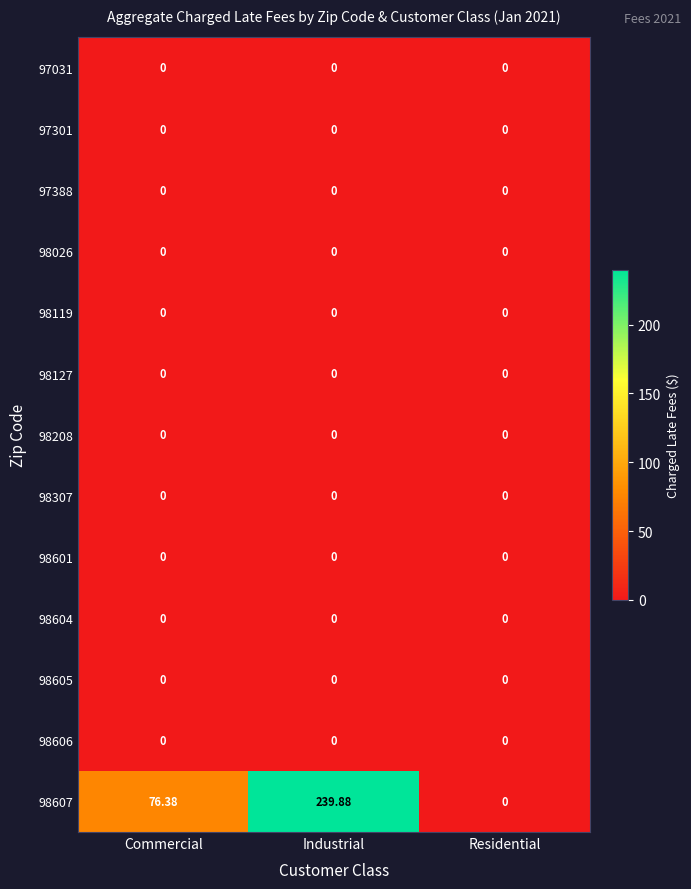

Which series has the widest spread of values?

98607